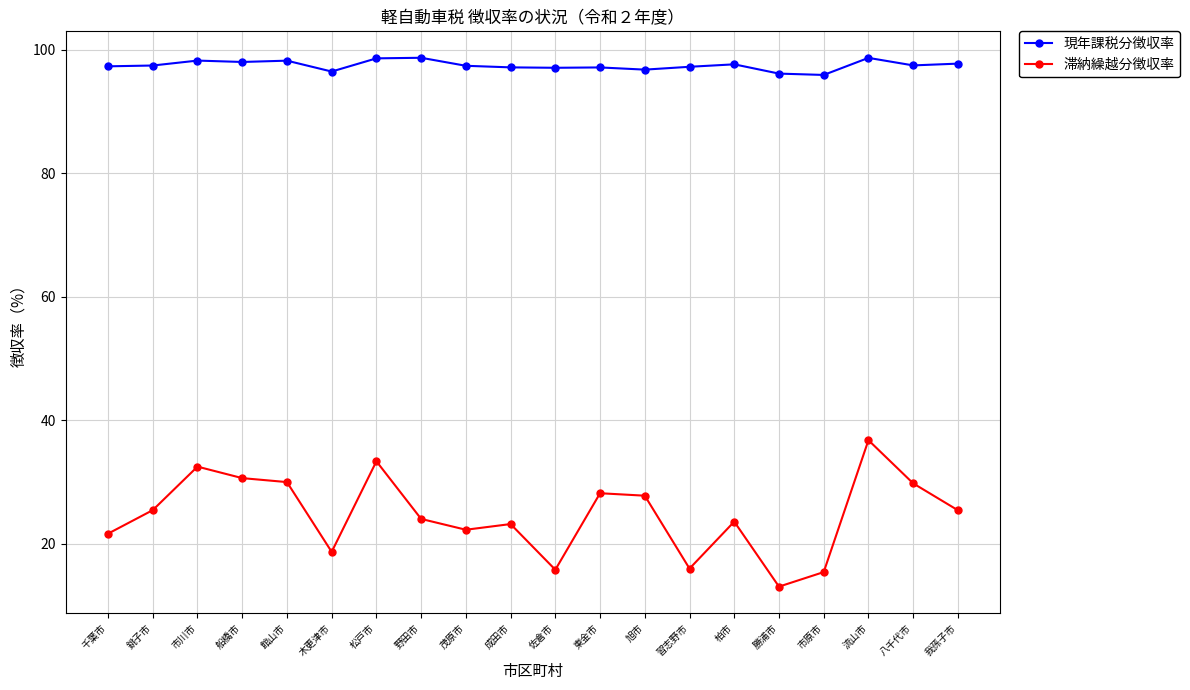

What is the difference between the 現年課税分徴収率 values at 流山市 and 市川市?

0.4